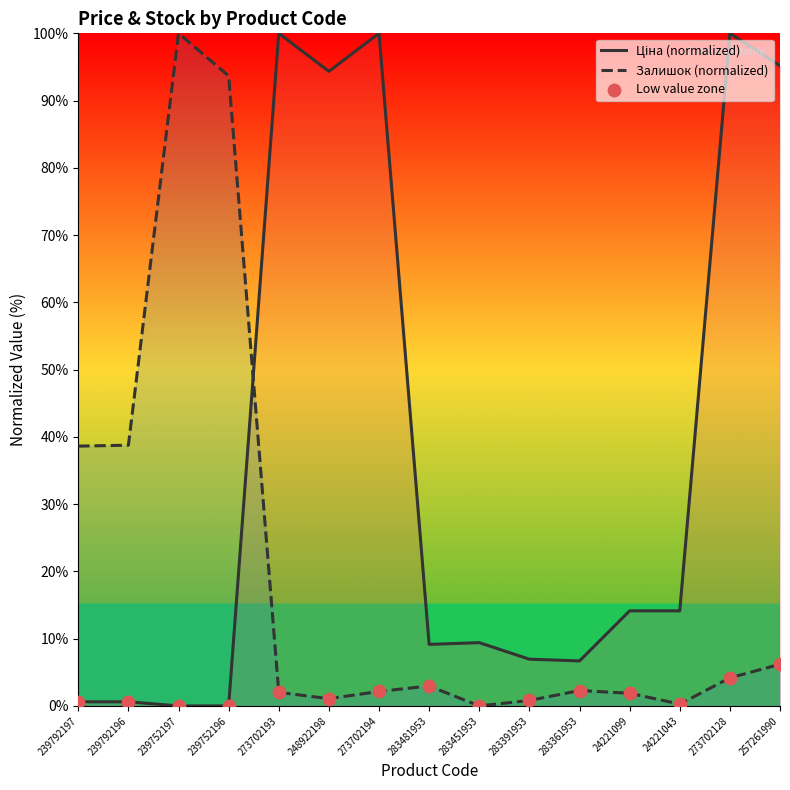

Which series contains the lowest Y value?

Ціна (normalized)